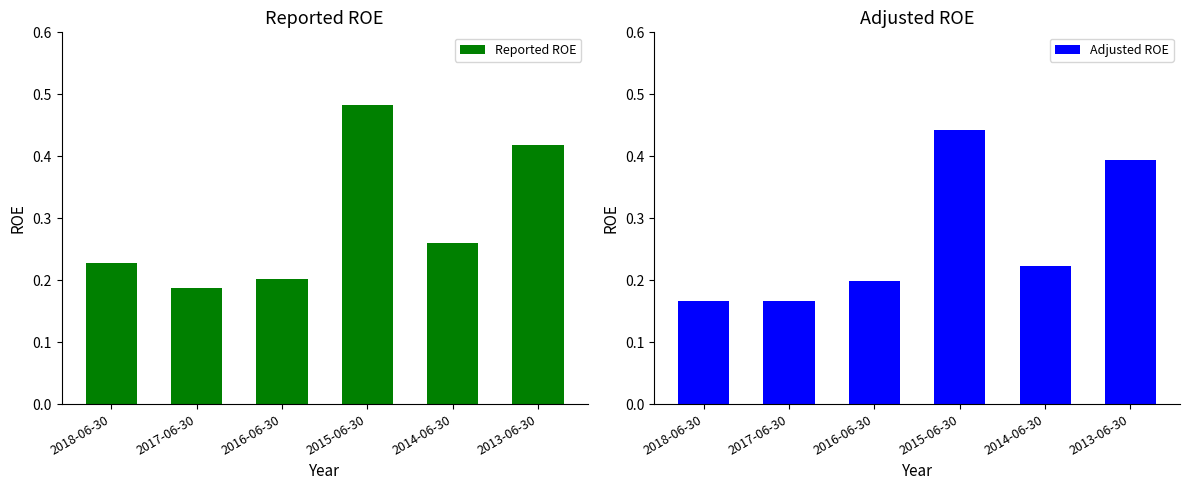

What position from the right is 2017-06-30?

5